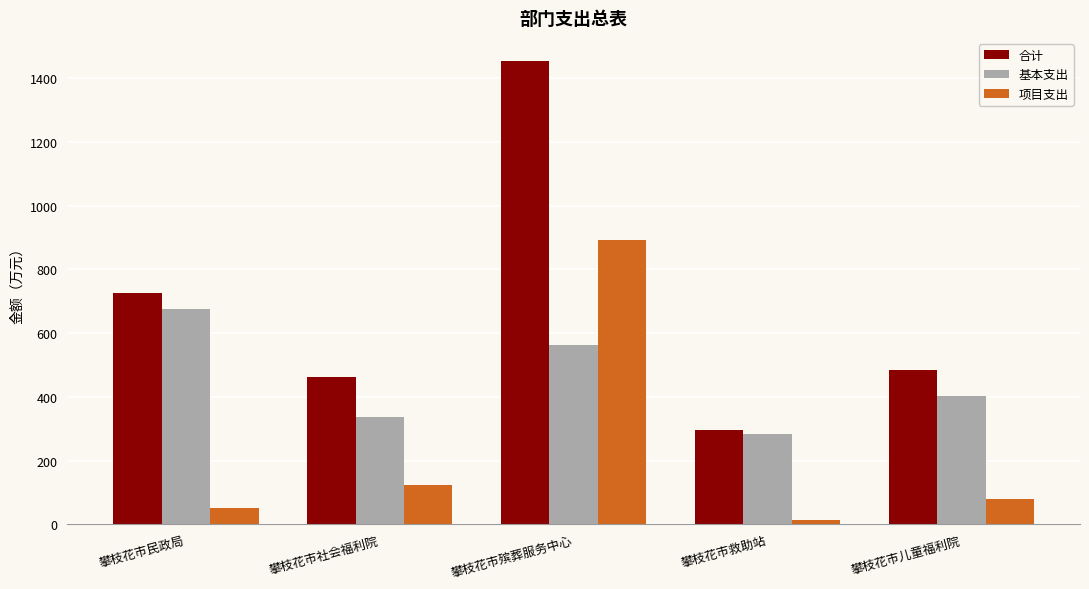

What is the sum of the 项目支出 values at 攀枝花市救助站 and 攀枝花市儿童福利院?

92.7